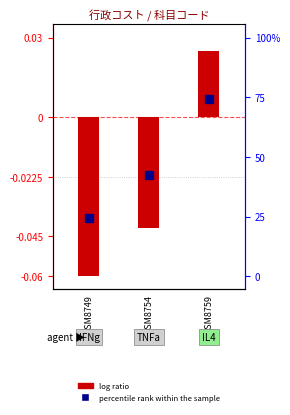

What is the total value across all series at GSM8754?

-0.1